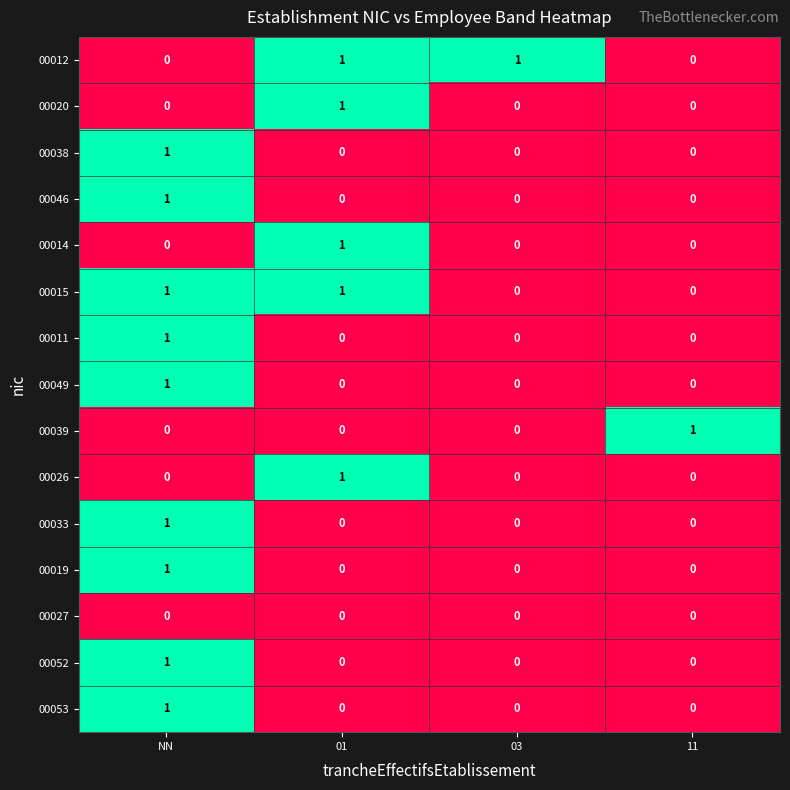

What is the total value across all series at 01?

5